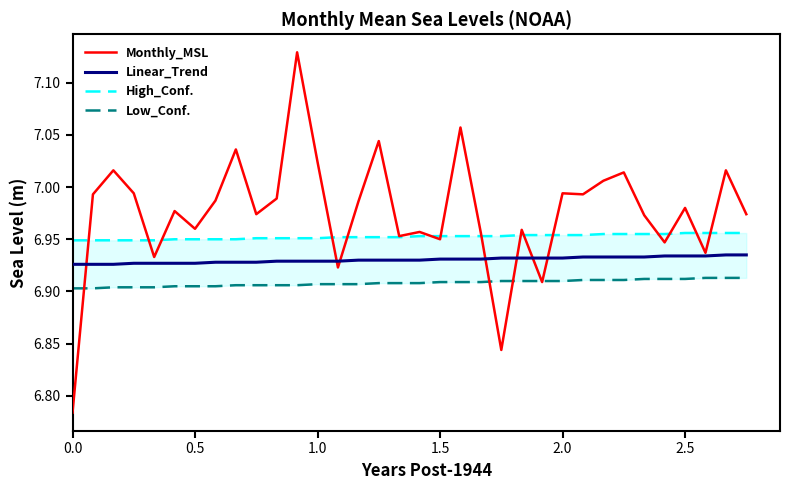

Which series has the widest spread of values?

Monthly_MSL